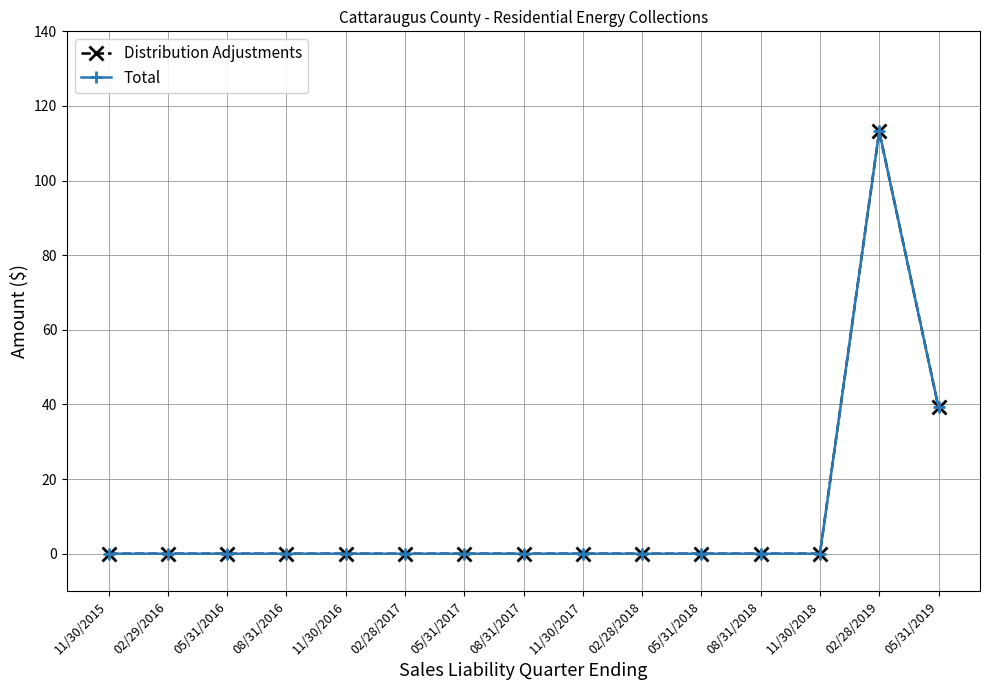

Which has a higher value, 05/31/2019 or 11/30/2018?

05/31/2019